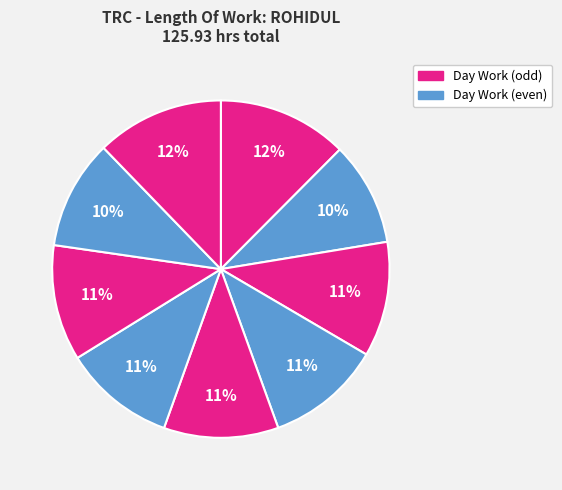

Count the number of slices in the pie.

9